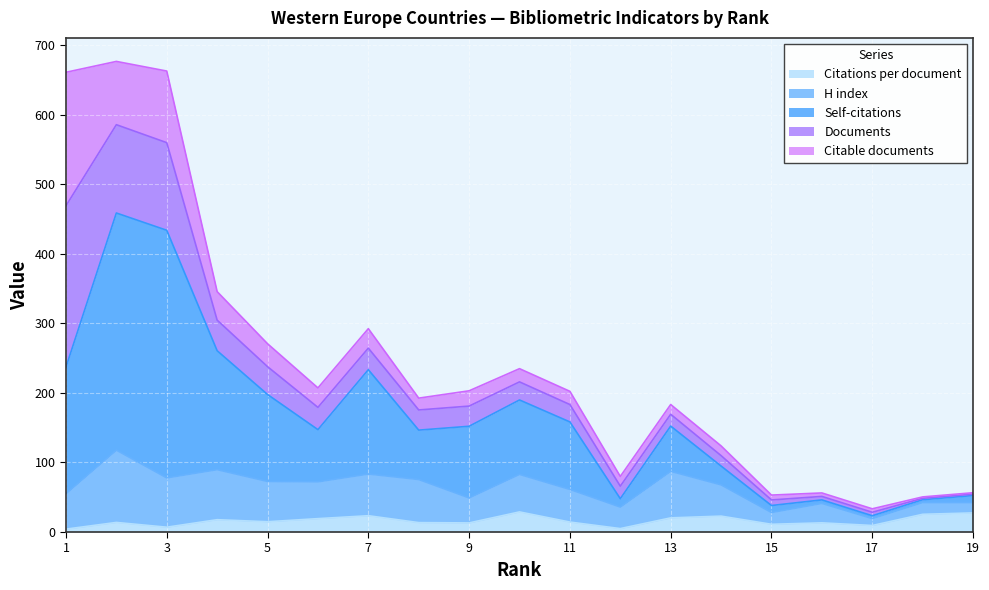

Count the number of data series in this chart.

5